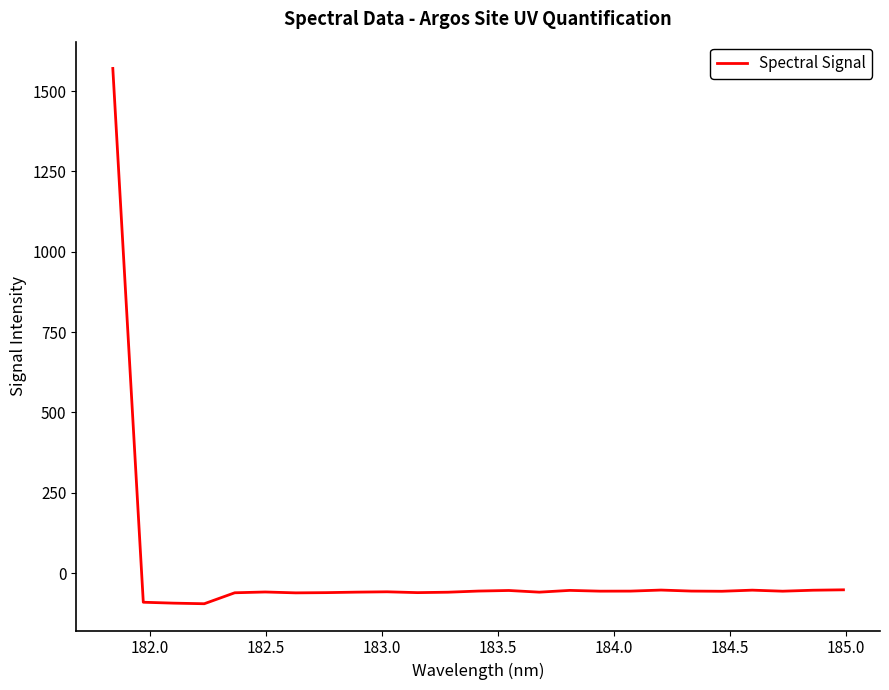

What is the difference between the maximum and minimum values?

1666.4